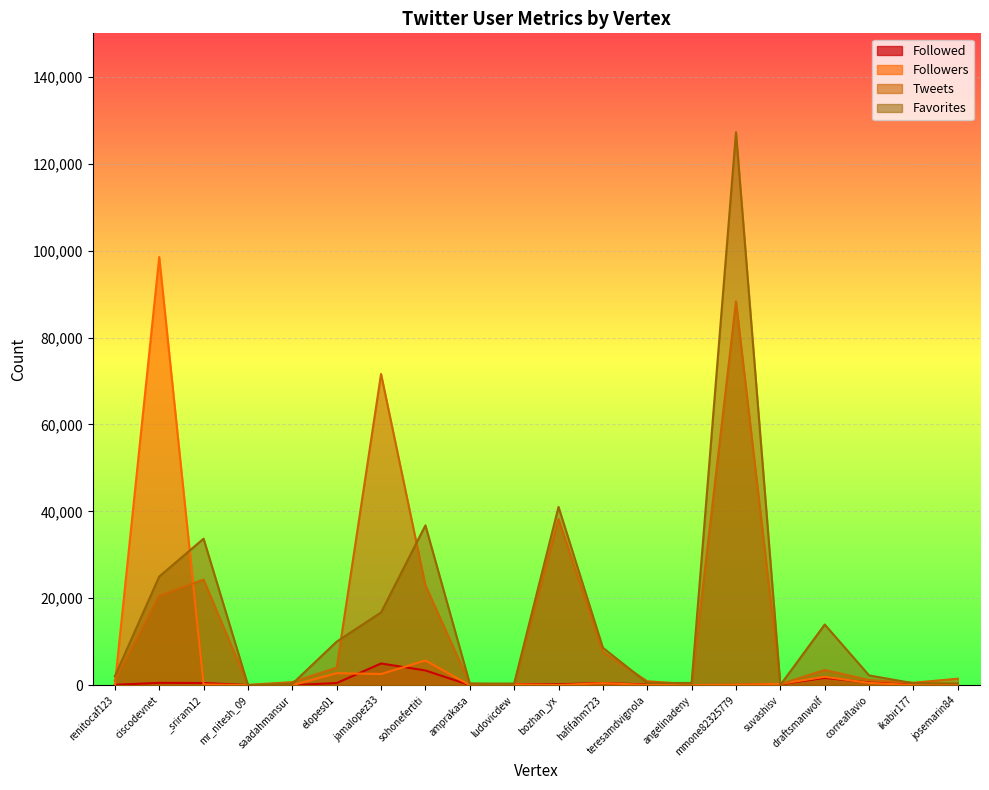

The Tweets series shows 20534 at ciscodevnet. True or false?

True